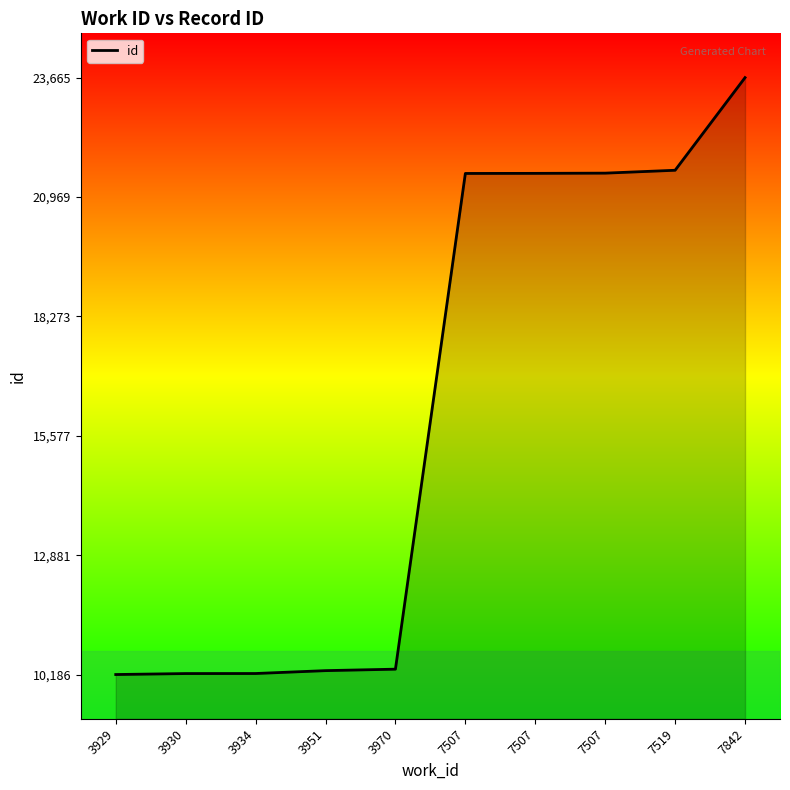

Rank the categories by value from lowest to highest.

3929, 3930, 3934, 3951, 3970, 7507, 7507, 7507, 7519, 7842